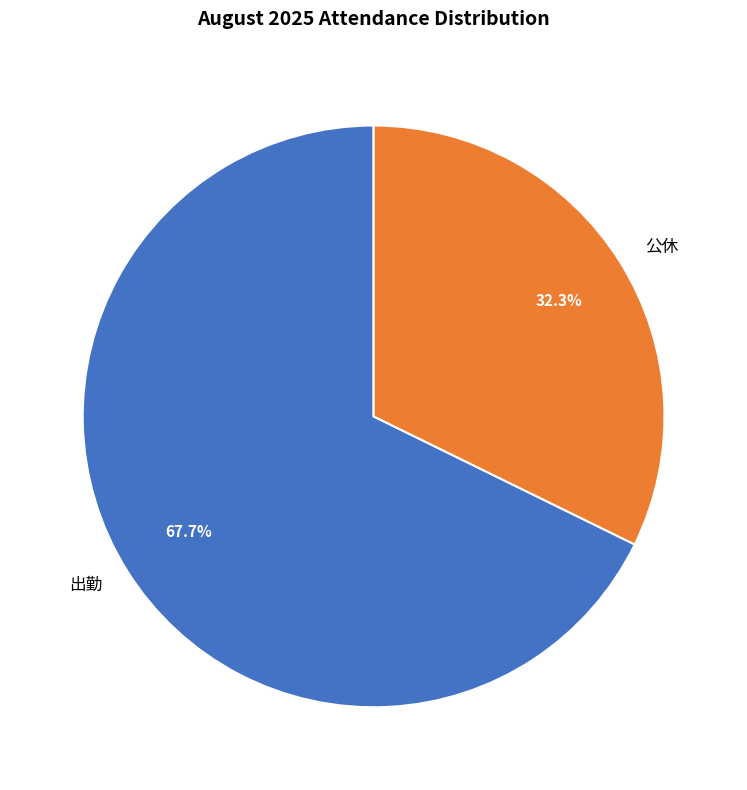

How many segments does this pie chart have?

2